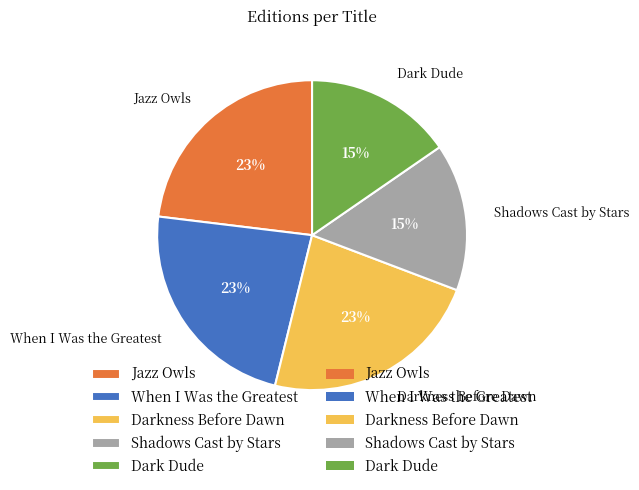

Combined, do When I Was the Greatest and Jazz Owls account for over 50%?

No